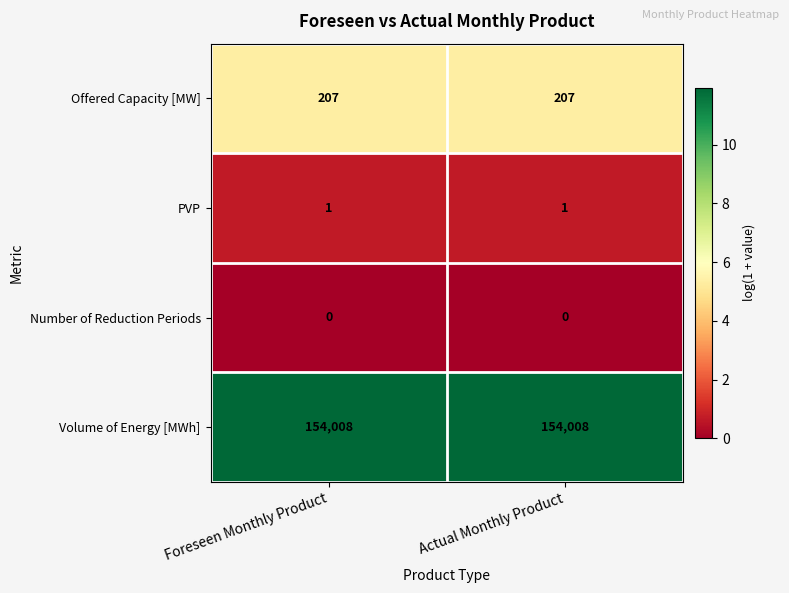

Reading left to right, what are all the values shown in this chart?

Offered Capacity [MW]: 207	207
PVP: 1	1
Number of Reduction Periods: 0	0
Volume of Energy [MWh]: 154008	154008